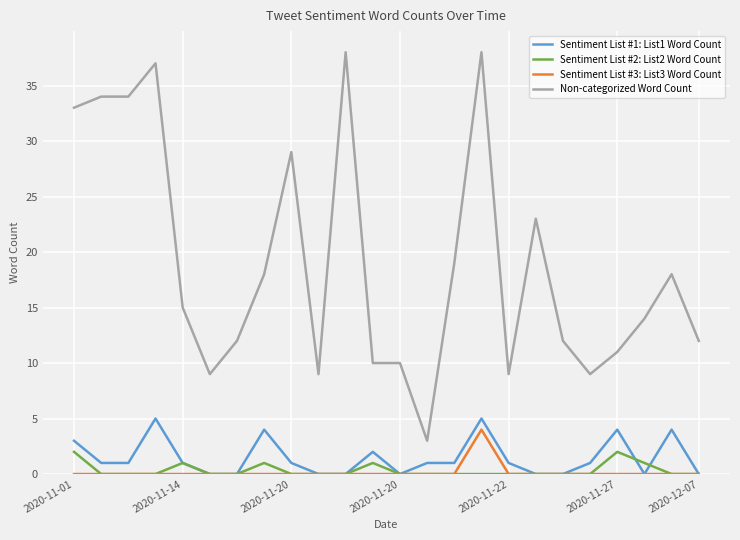

What is the greatest value displayed?

38